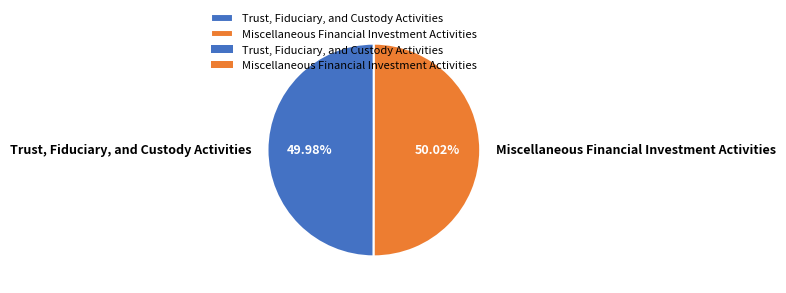

Is there a majority slice in this chart?

Yes